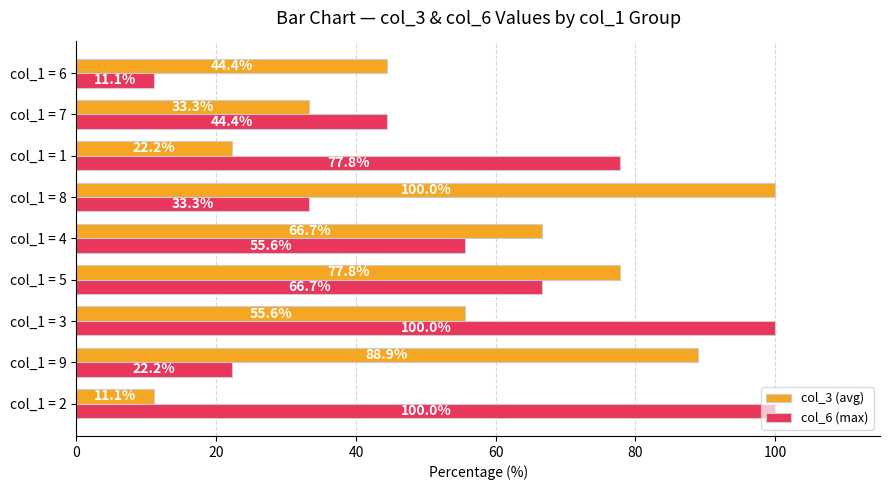

What are all the series names shown in the legend?

col_3 (avg), col_6 (max)